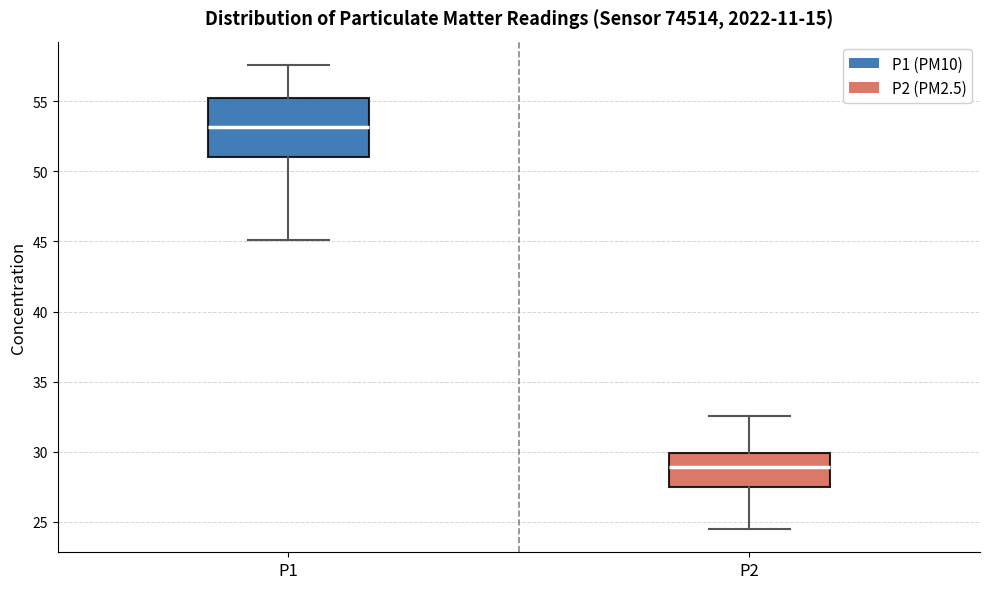

Which box has the highest median line?

P1